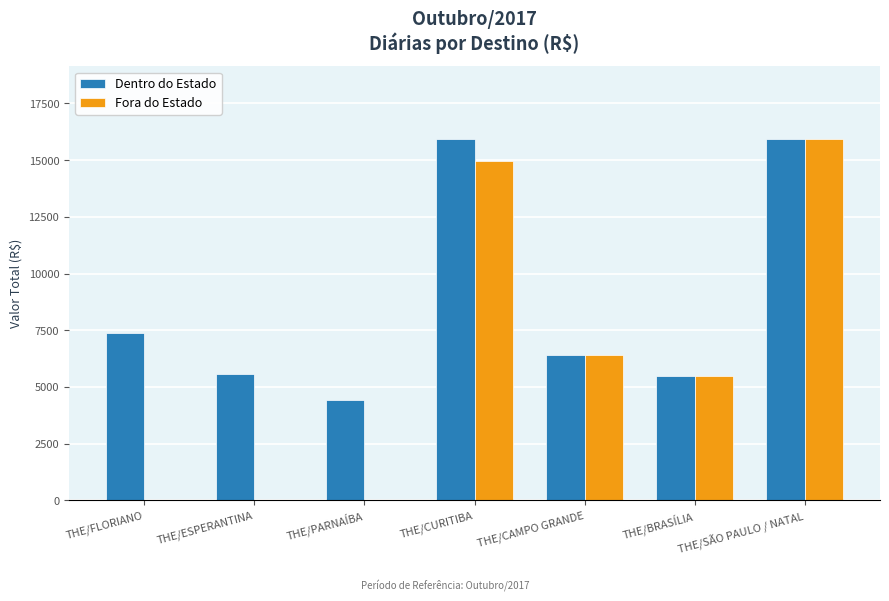

What is the sum of the Fora do Estado values at THE/FLORIANO and THE/CURITIBA?

14963.5